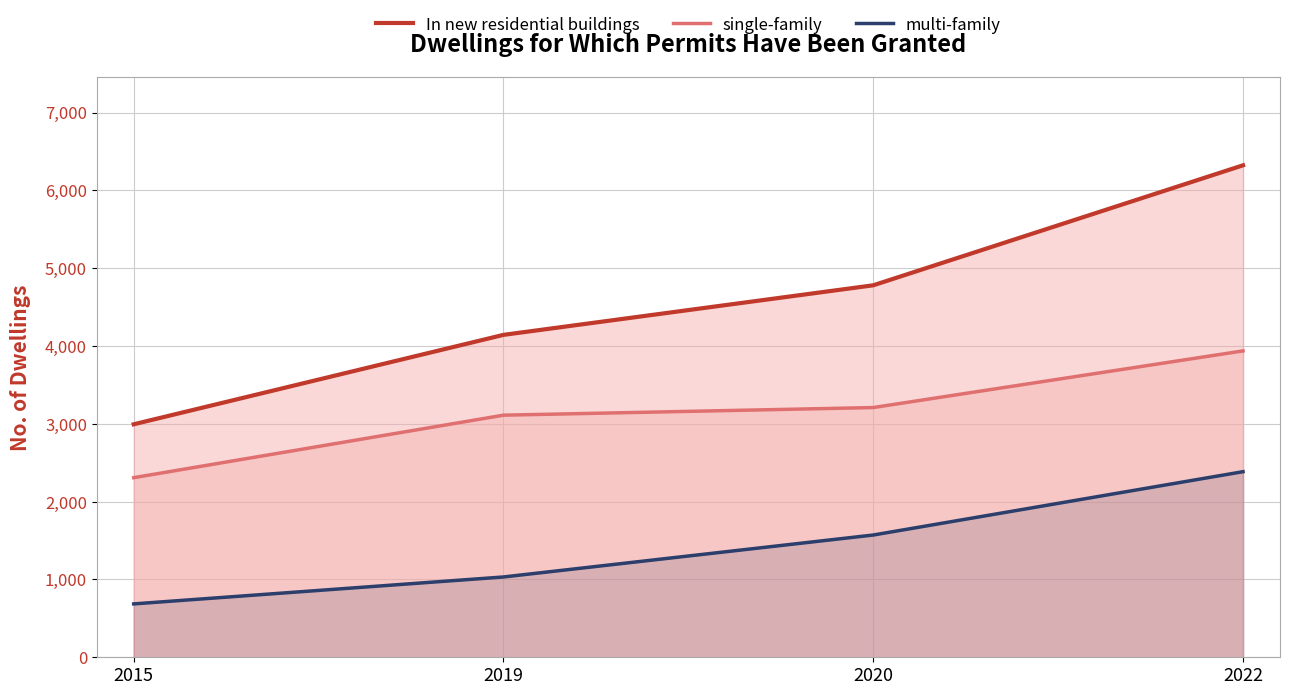

Which category has the lowest value in the multi-family series?

2015